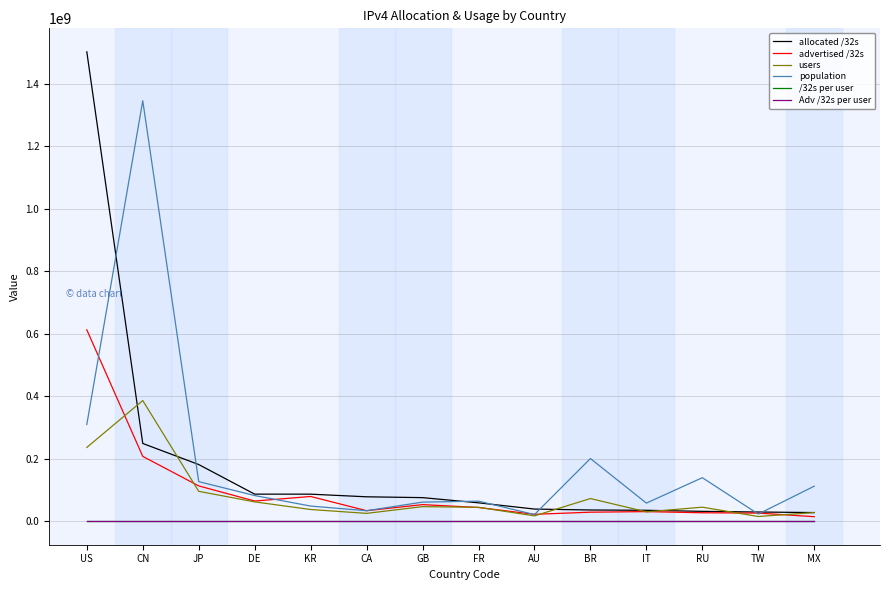

What value does the /32s per user series have at US?

6.4